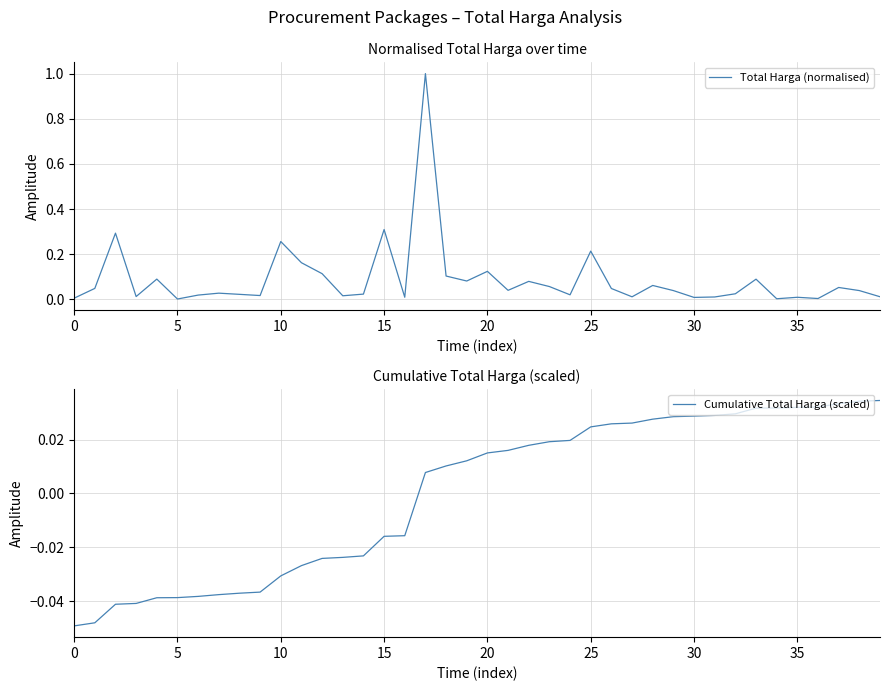

What is the difference between the maximum and second lowest values in the Cumulative Total Harga (scaled) series?

0.1